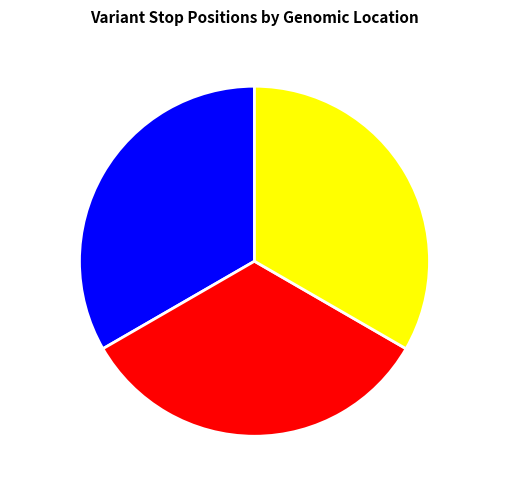

Approximately how many times larger is the value at 2:211709826 compared to 2:211709825?

1.0